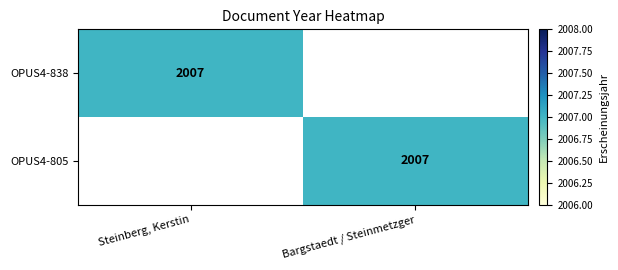

The value of OPUS4-805 at Bargstaedt / Steinmetzger is 3302. True or false?

False